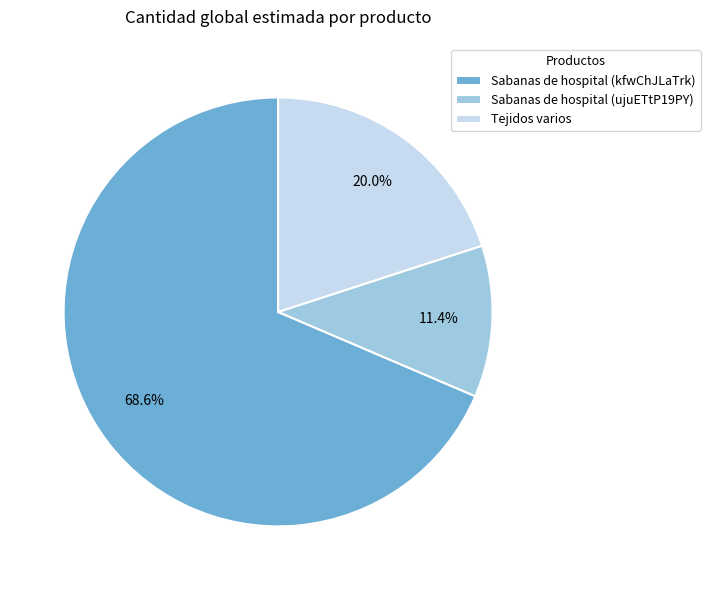

How many segments does this pie chart have?

3